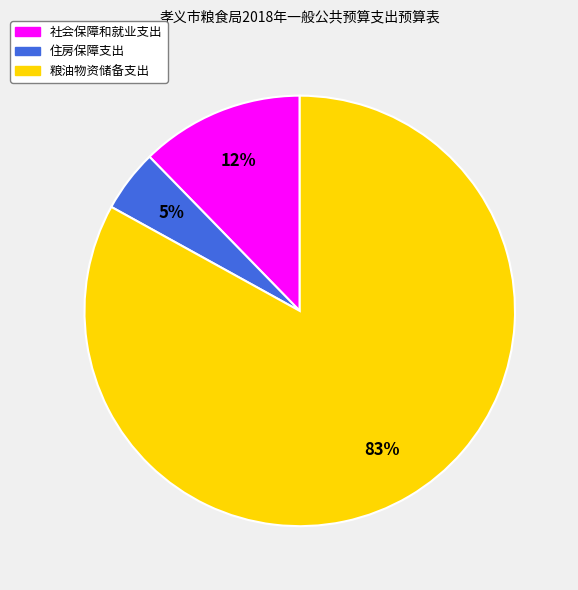

To the nearest percent, what portion does 粮油物资储备支出 represent?

83%